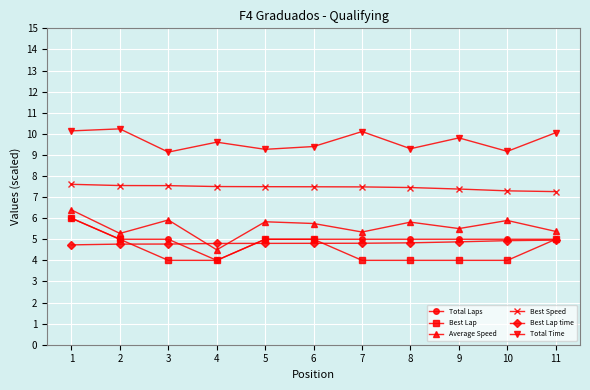

The Best Speed series shows 7.3 at 10. True or false?

True